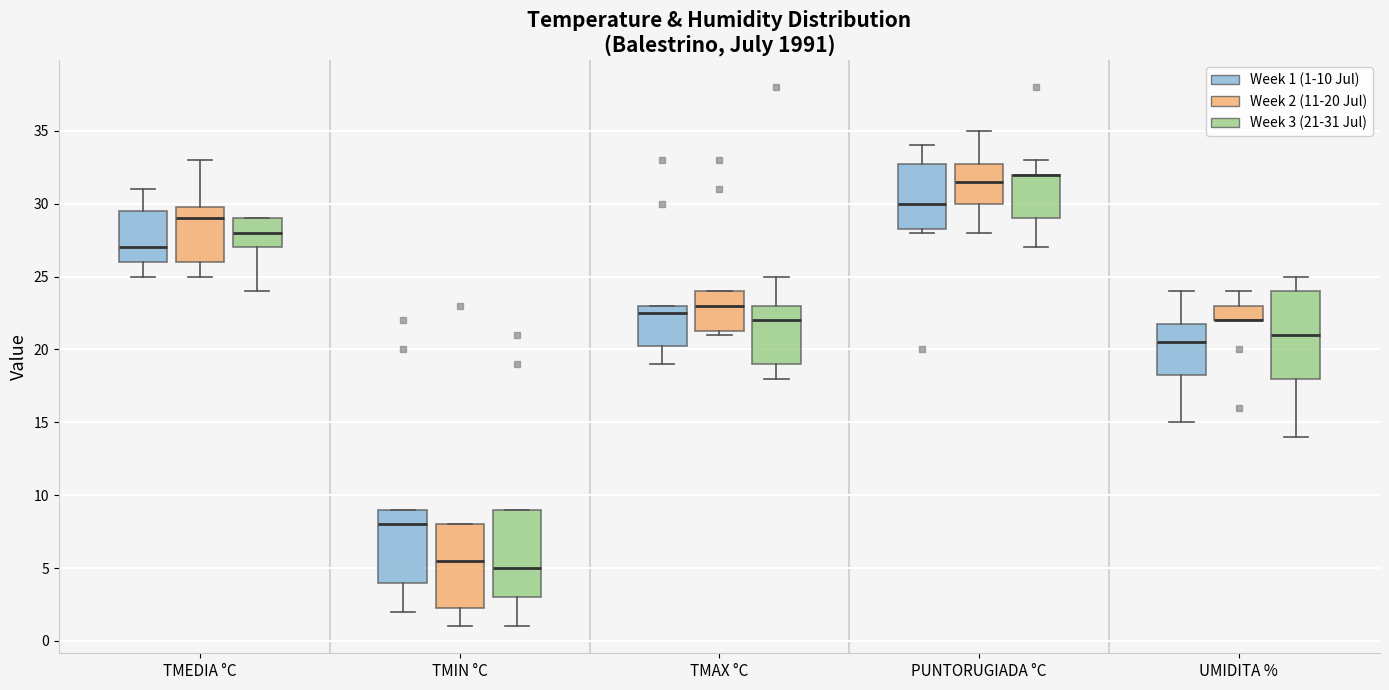

Reading left to right, transcribe this box plot: for each box, give where its median line is, the range the box spans, and where its two whiskers end, as read against the y-axis. The values are not printed on the chart, so give them approximately, as read against the axis.

TMEDIA °C (Week 1 (1-10 Jul)): median 27.0, box 26.0 to 29.5, whiskers 25.0 to 31.0
TMEDIA °C (Week 2 (11-20 Jul)): median 29.0, box 26.0 to 30.0, whiskers 25.0 to 33.0
TMEDIA °C (Week 3 (21-31 Jul)): median 28.0, box 27.0 to 29.0, whiskers 24.0 to 29.0
TMIN °C (Week 1 (1-10 Jul)): median 8.0, box 4.0 to 9.0, whiskers 2.0 to 9.0
TMIN °C (Week 2 (11-20 Jul)): median 5.5, box 2.5 to 8.0, whiskers 1.0 to 8.0
TMIN °C (Week 3 (21-31 Jul)): median 5.0, box 3.0 to 9.0, whiskers 1.0 to 9.0
TMAX °C (Week 1 (1-10 Jul)): median 22.5, box 20.5 to 23.0, whiskers 19.0 to 23.0
TMAX °C (Week 2 (11-20 Jul)): median 23.0, box 21.5 to 24.0, whiskers 21.0 to 24.0
TMAX °C (Week 3 (21-31 Jul)): median 22.0, box 19.0 to 23.0, whiskers 18.0 to 25.0
PUNTORUGIADA °C (Week 1 (1-10 Jul)): median 30.0, box 28.5 to 33.0, whiskers 28.0 to 34.0
PUNTORUGIADA °C (Week 2 (11-20 Jul)): median 31.5, box 30.0 to 33.0, whiskers 28.0 to 35.0
PUNTORUGIADA °C (Week 3 (21-31 Jul)): median 32.0 (drawn on the box's upper edge), box 29.0 to 32.0, whiskers 27.0 to 33.0
UMIDITA % (Week 1 (1-10 Jul)): median 20.5, box 18.5 to 22.0, whiskers 15.0 to 24.0
UMIDITA % (Week 2 (11-20 Jul)): median 22.0 (drawn on the box's lower edge), box 22.0 to 23.0, whiskers 22.0 to 24.0
UMIDITA % (Week 3 (21-31 Jul)): median 21.0, box 18.0 to 24.0, whiskers 14.0 to 25.0